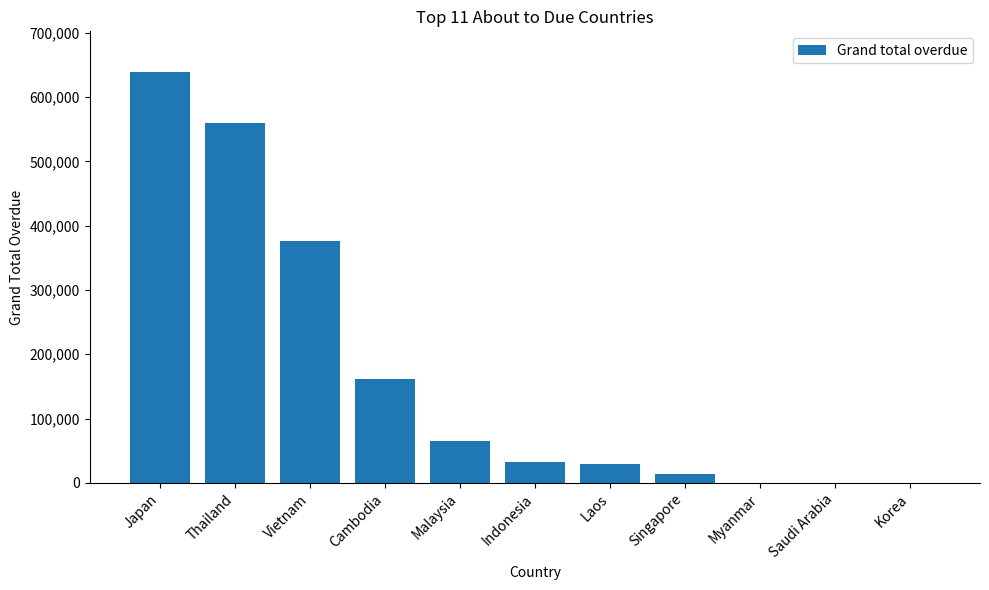

Reading right to left, extract all data points from this chart.

Korea=0.0	Saudi Arabia=0.0	Myanmar=0.0	Singapore=13328.4	Laos=29105.1	Indonesia=32692.1	Malaysia=65643.0	Cambodia=161974.9	Vietnam=376479.2	Thailand=560479.5	Japan=638445.9